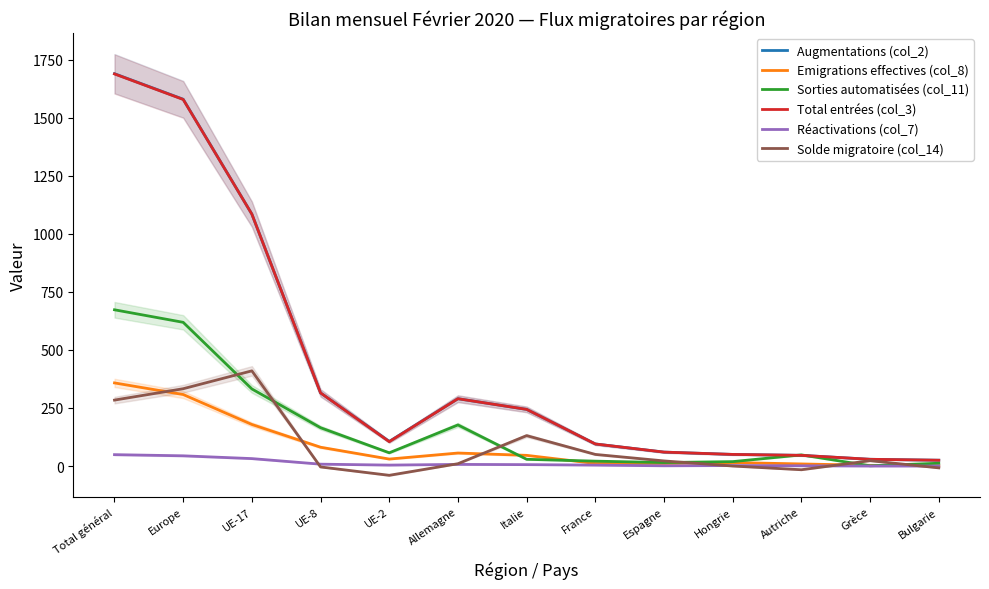

Which series ends up on top after the final intersection of Solde migratoire (col_14) and Emigrations effectives (col_8)?

Emigrations effectives (col_8)